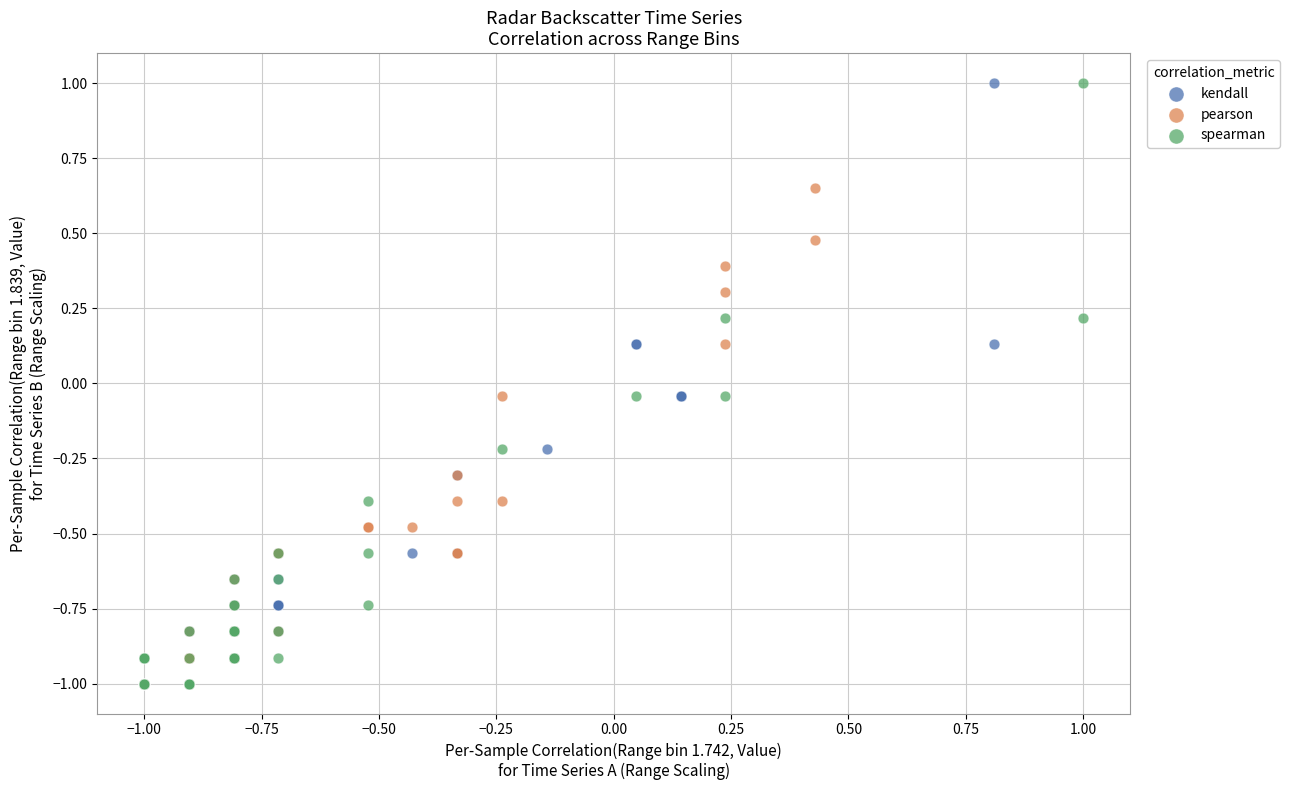

What are all the series names shown in the legend?

kendall, pearson, spearman